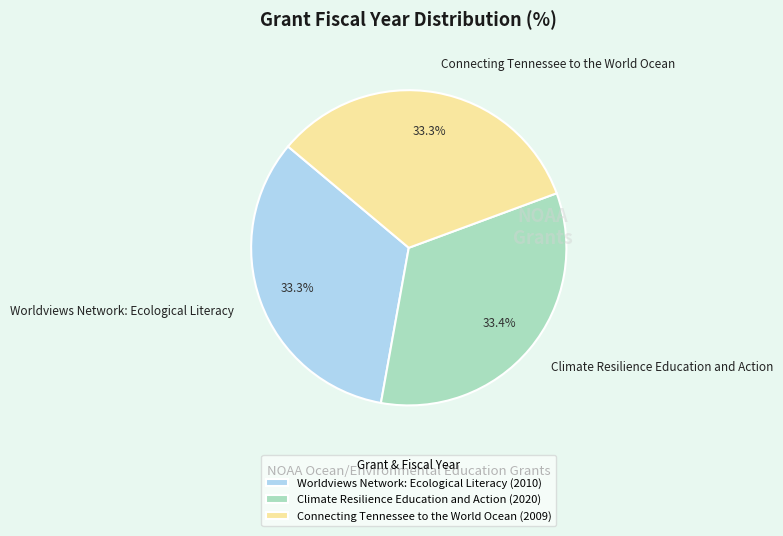

Does Worldviews Network: Ecological Literacy represent more than half of the total?

No